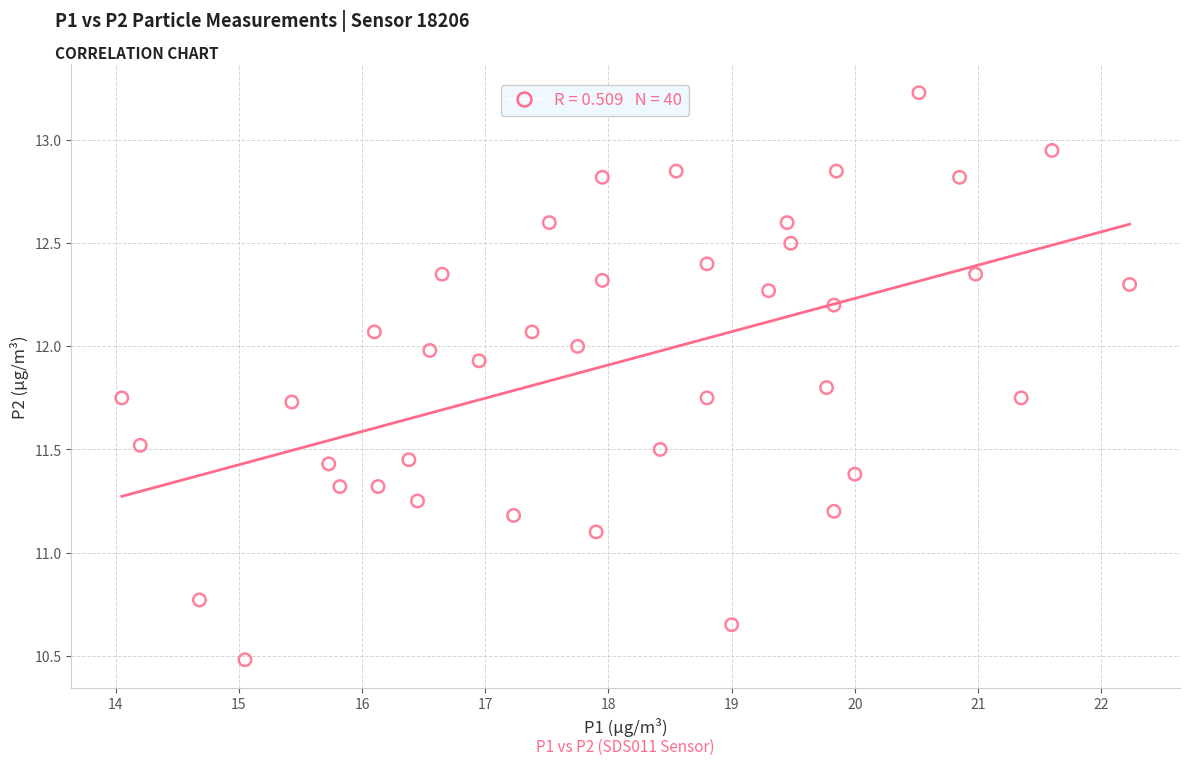

What is the range of X values (max minus min)?

8.2